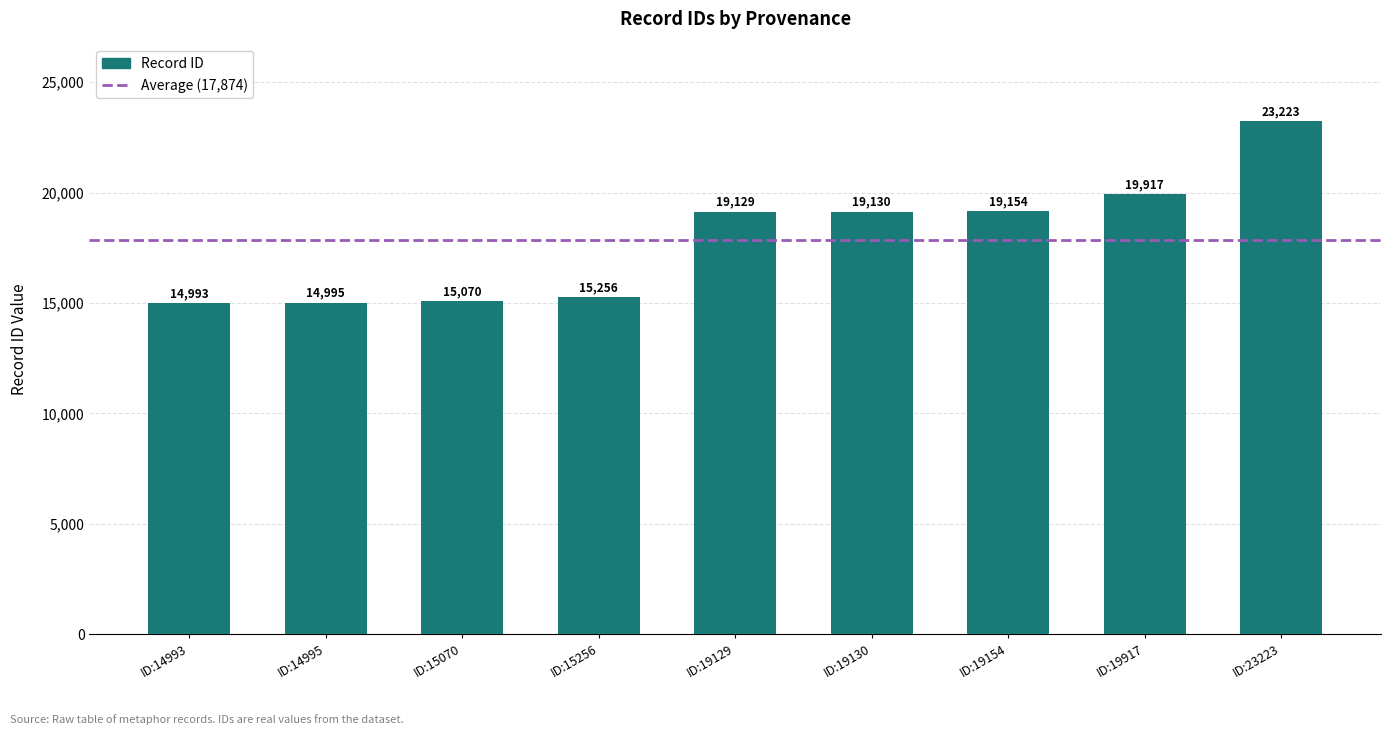

Are the bars grouped side by side (vs. stacked)?

No